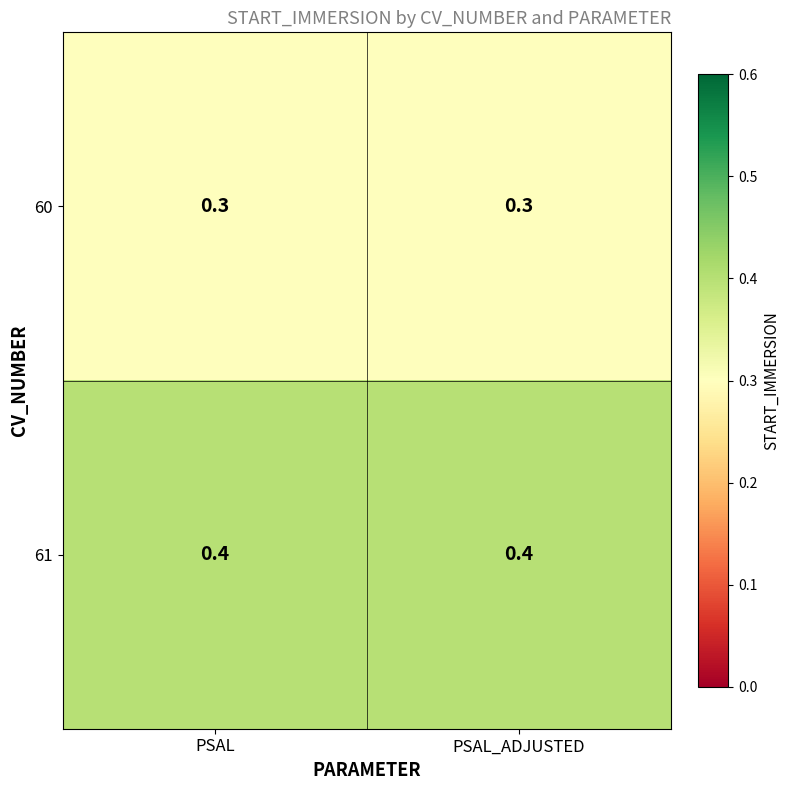

The 60 series shows 0.5 at PSAL_ADJUSTED. True or false?

False